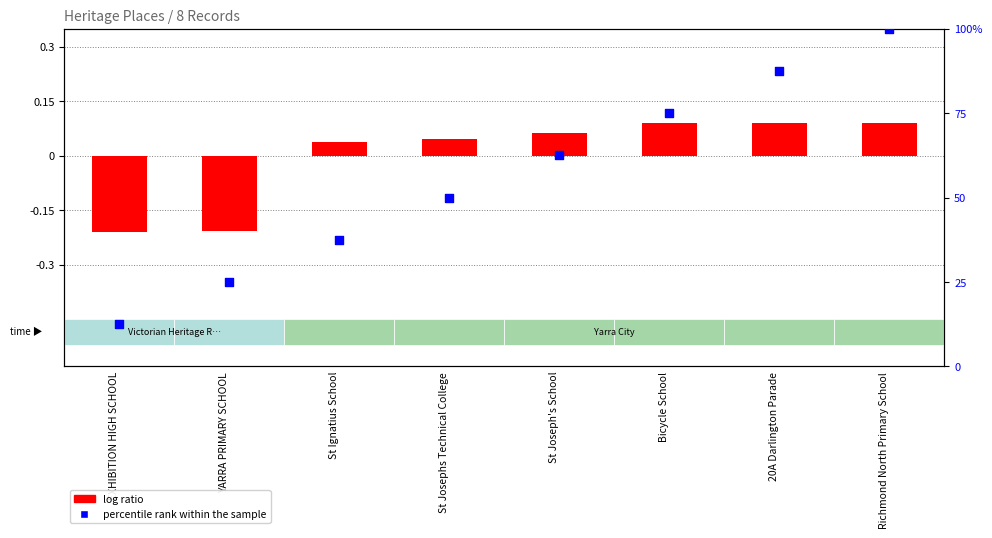

Which series contains the lowest Y value?

log ratio